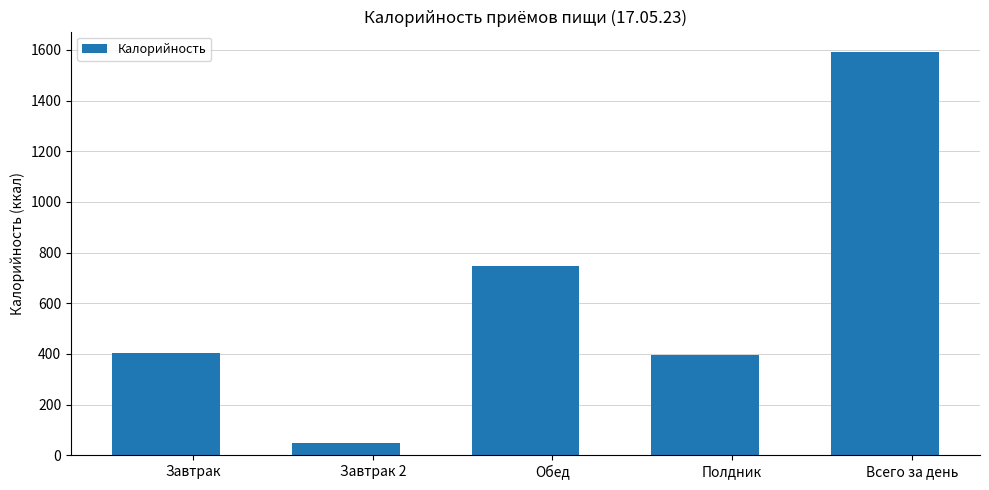

How many categories are shown in the chart?

5